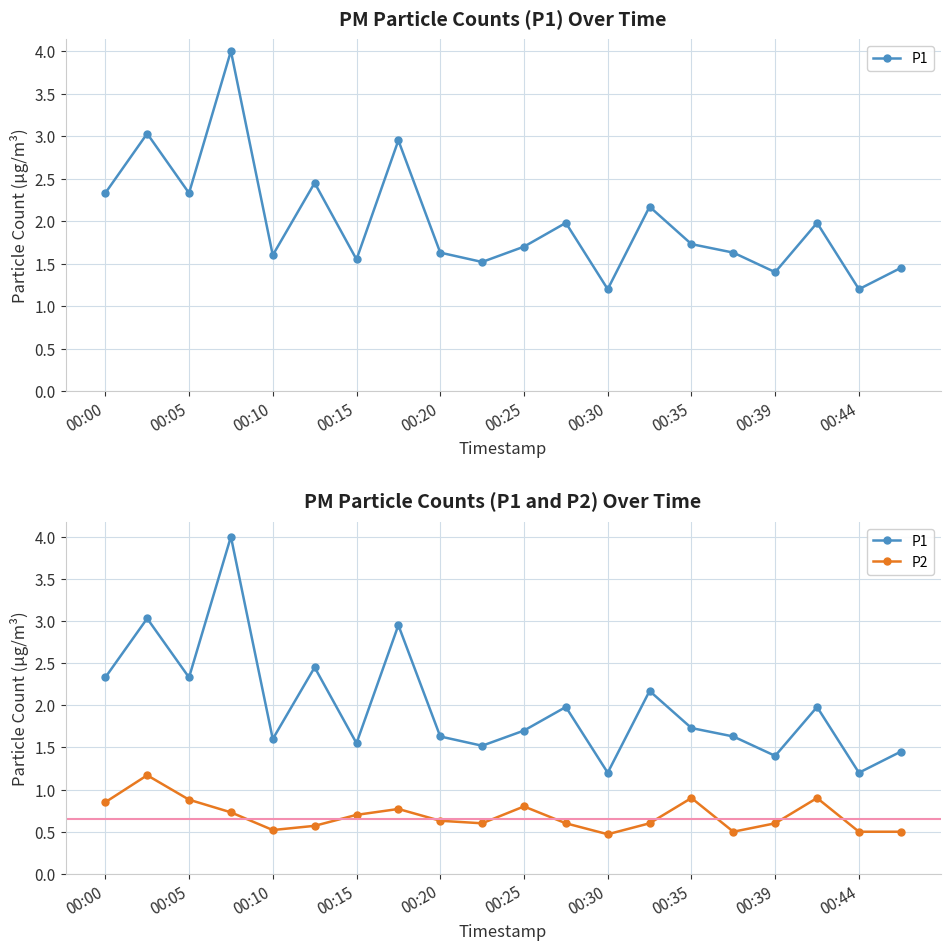

The value of P2 at 15 is 0.3. True or false?

False